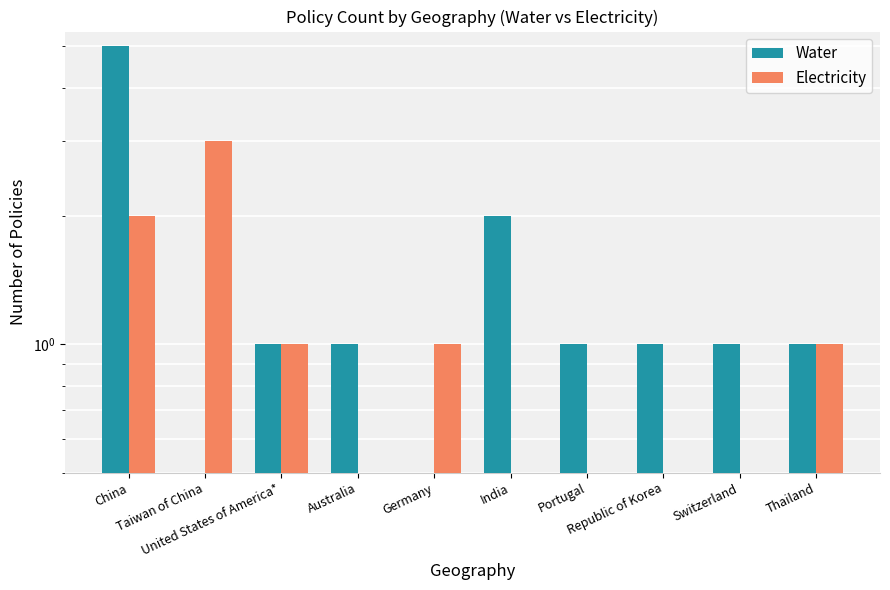

Count the Water values in the range 1 to 2.

7